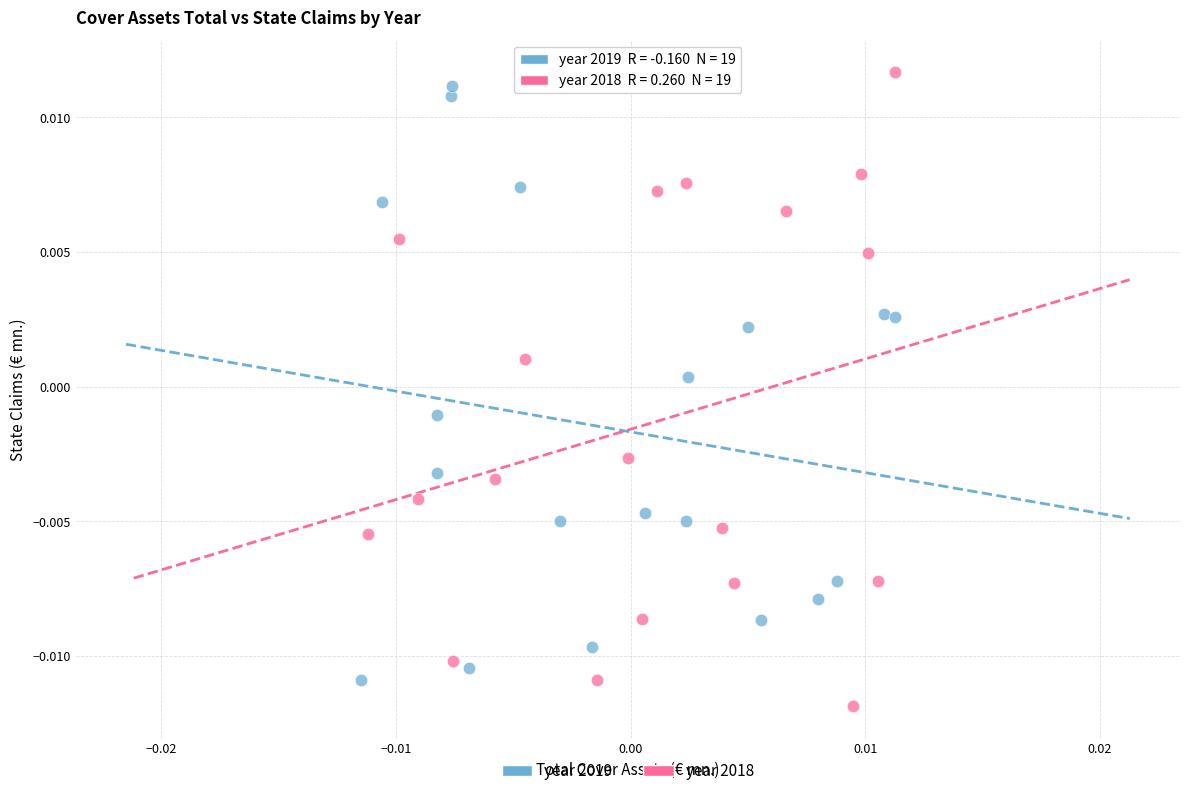

Which series has the widest spread of Y values?

year 2018